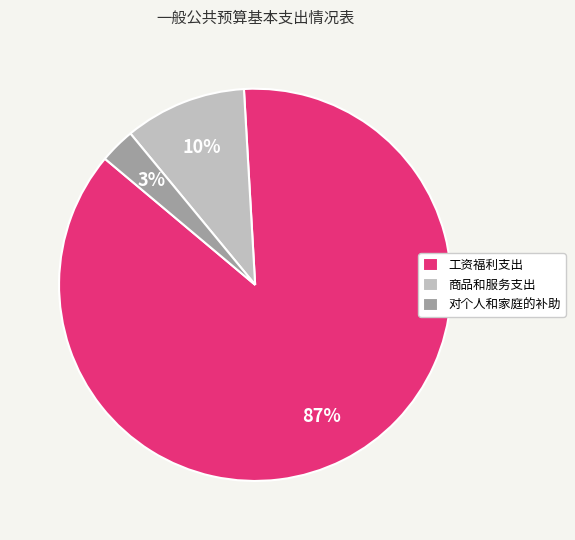

Between 对个人和家庭的补助 and 工资福利支出, which is larger?

工资福利支出